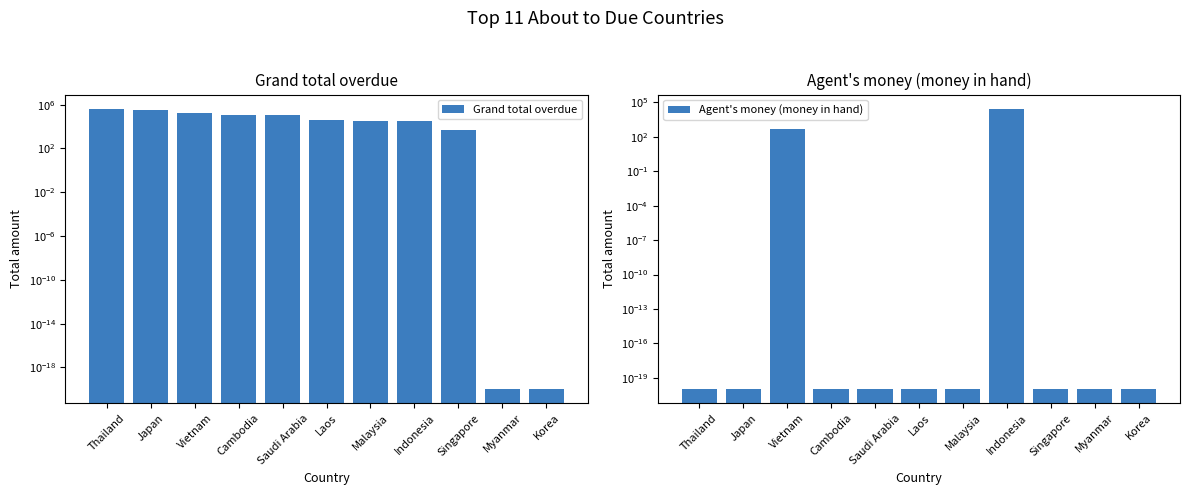

What is the difference between the maximum and minimum values in the Grand total overdue series?

434970.5